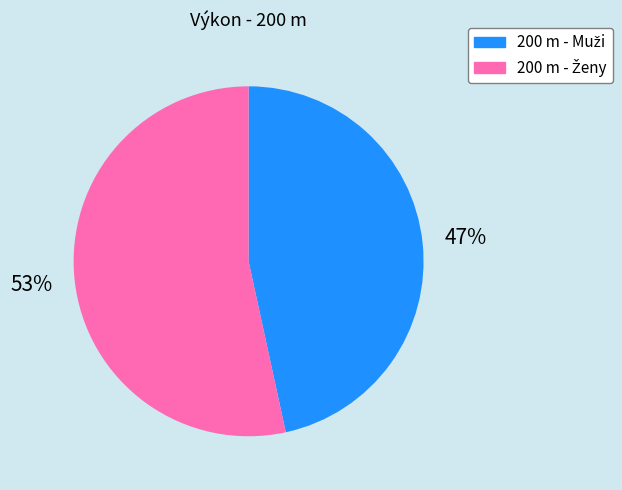

To the nearest percent, what is the average slice percentage?

50%